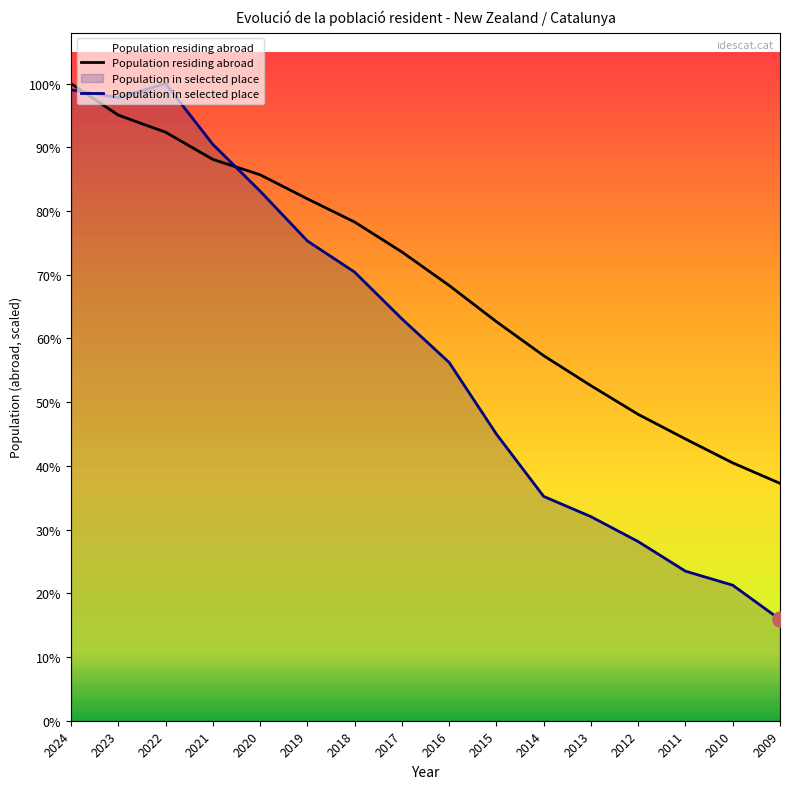

What are all the series names shown in the legend?

Population residing abroad, Population in selected place